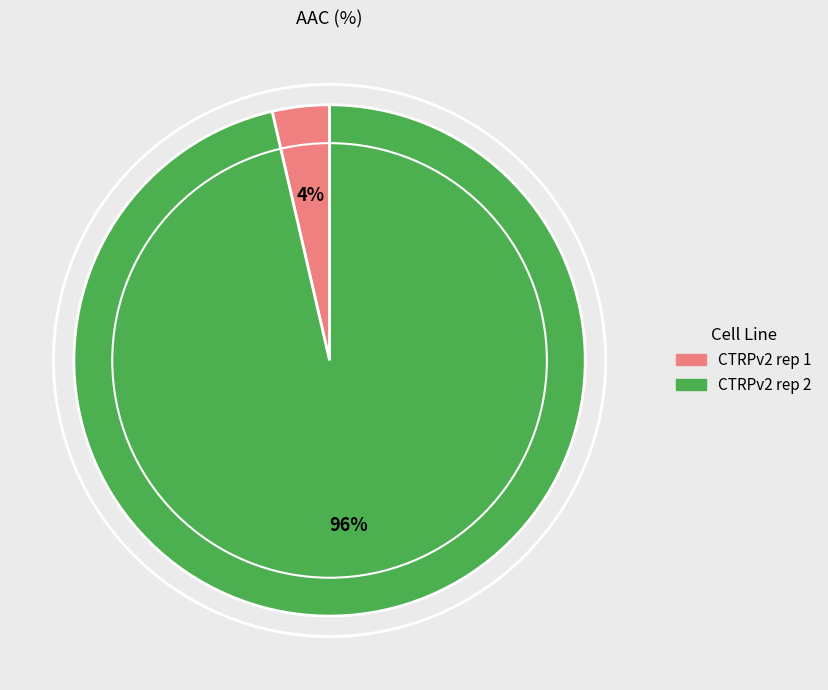

Between CTRPv2 rep 1 and CTRPv2 rep 2, which is larger?

CTRPv2 rep 2